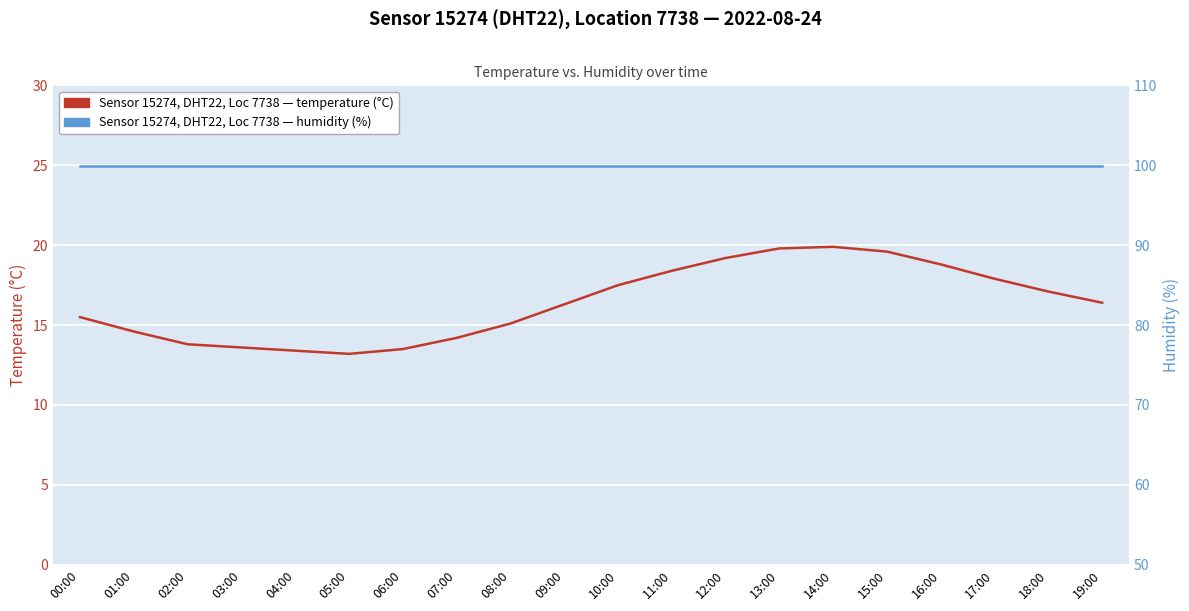

What value does the temperature (°C) series have at 04:00?

13.4